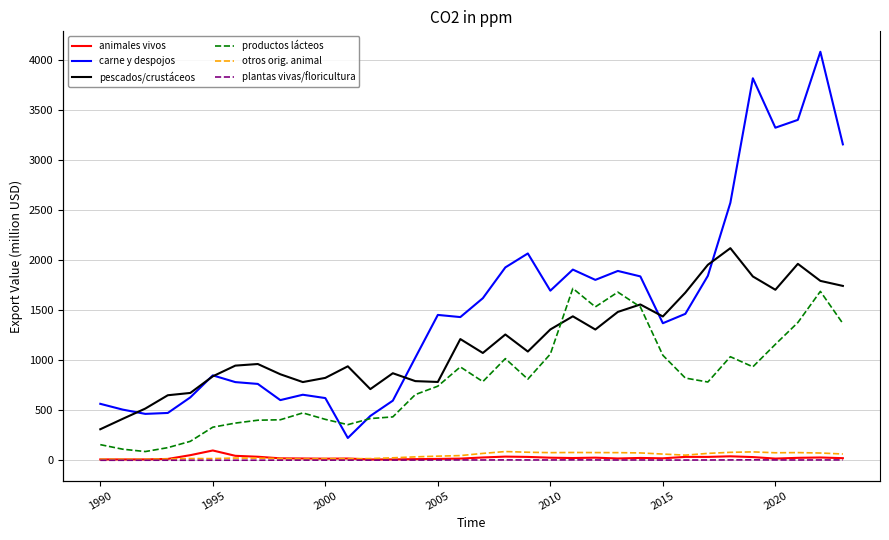

The x_carne_despojos_comestibles series shows 809.6 at 19. True or false?

False